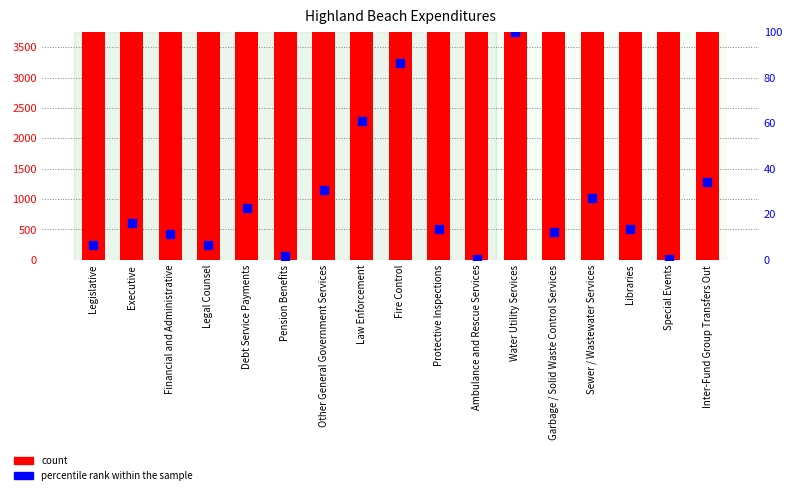

Is the value of count at Libraries greater than the value of percentile rank within the sample at Fire Control?

Yes